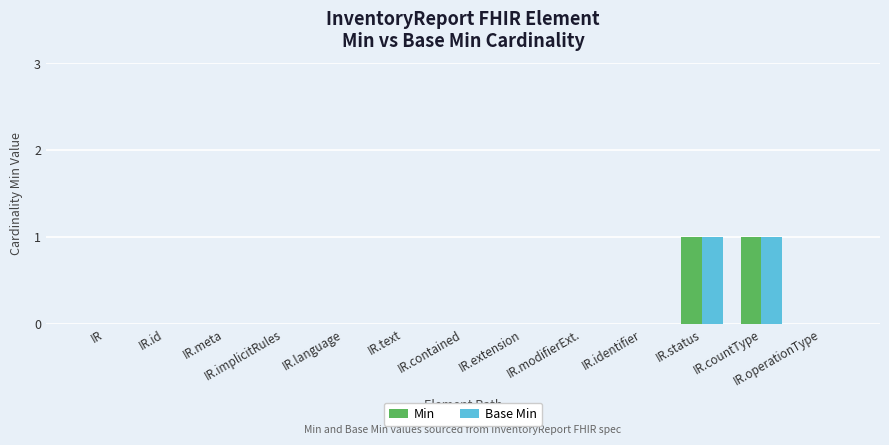

True or false: Base Min has a value of 0 at IR.

True